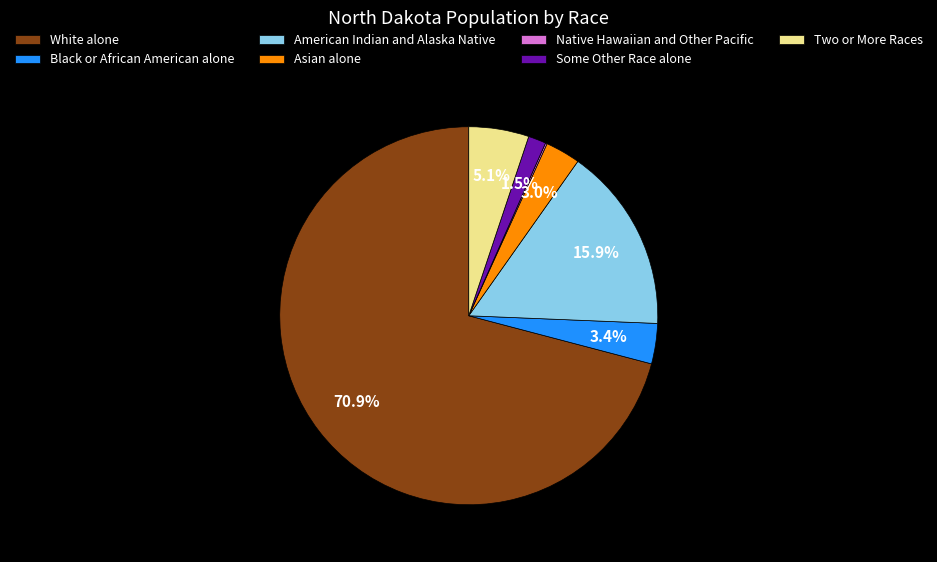

What is the ratio of the value at Some Other Race alone to the value at Two or More Races?

0.3